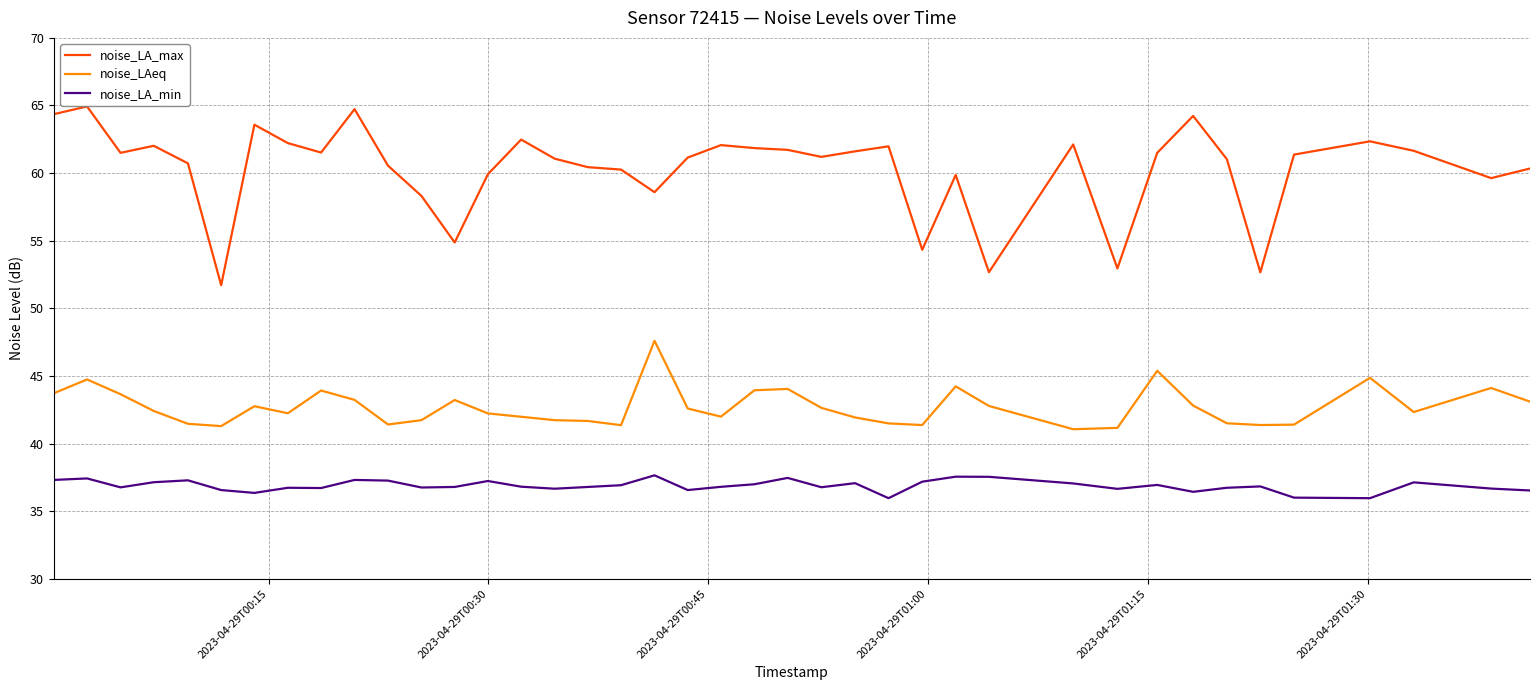

List the series in order of their peak value, highest first.

noise_LA_max, noise_LAeq, noise_LA_min